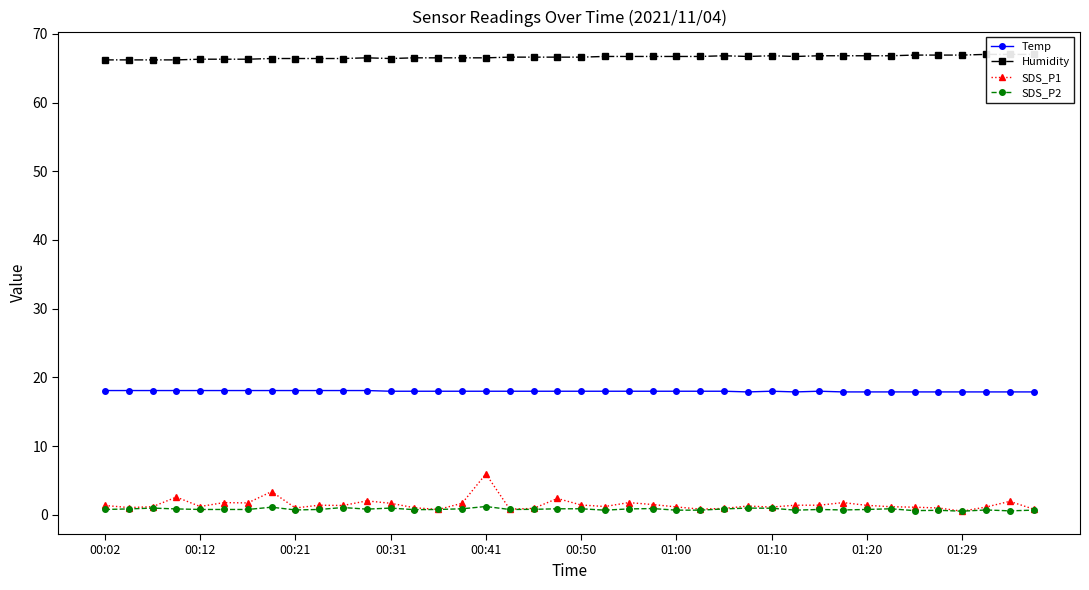

Which series has the largest total across all categories?

Humidity